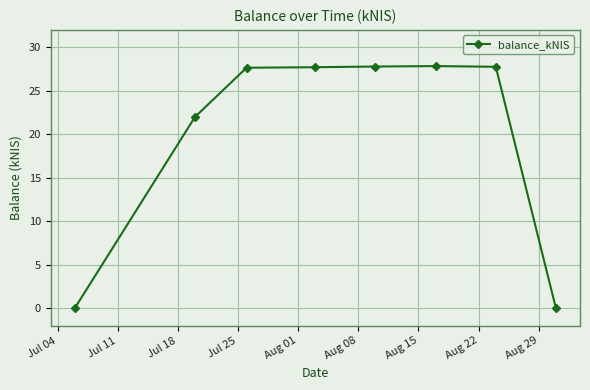

True or false: there are more than 0 points higher than both neighbors.

True